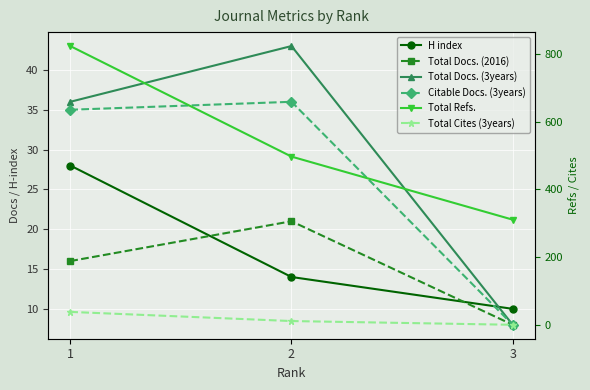

At which category does the chart reach its peak across all series?

1